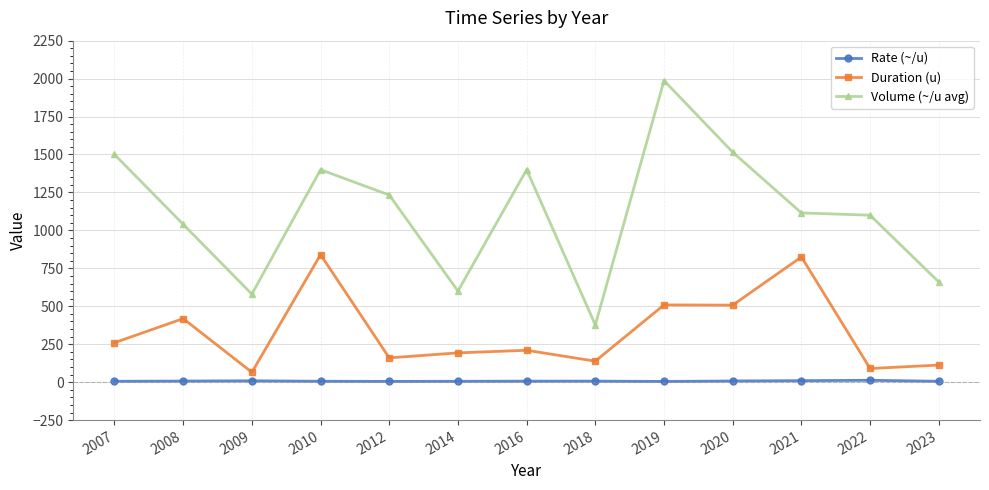

List the series in order of their peak value, lowest first.

Rate (~/u), Duration (u), Volume (~/u avg)